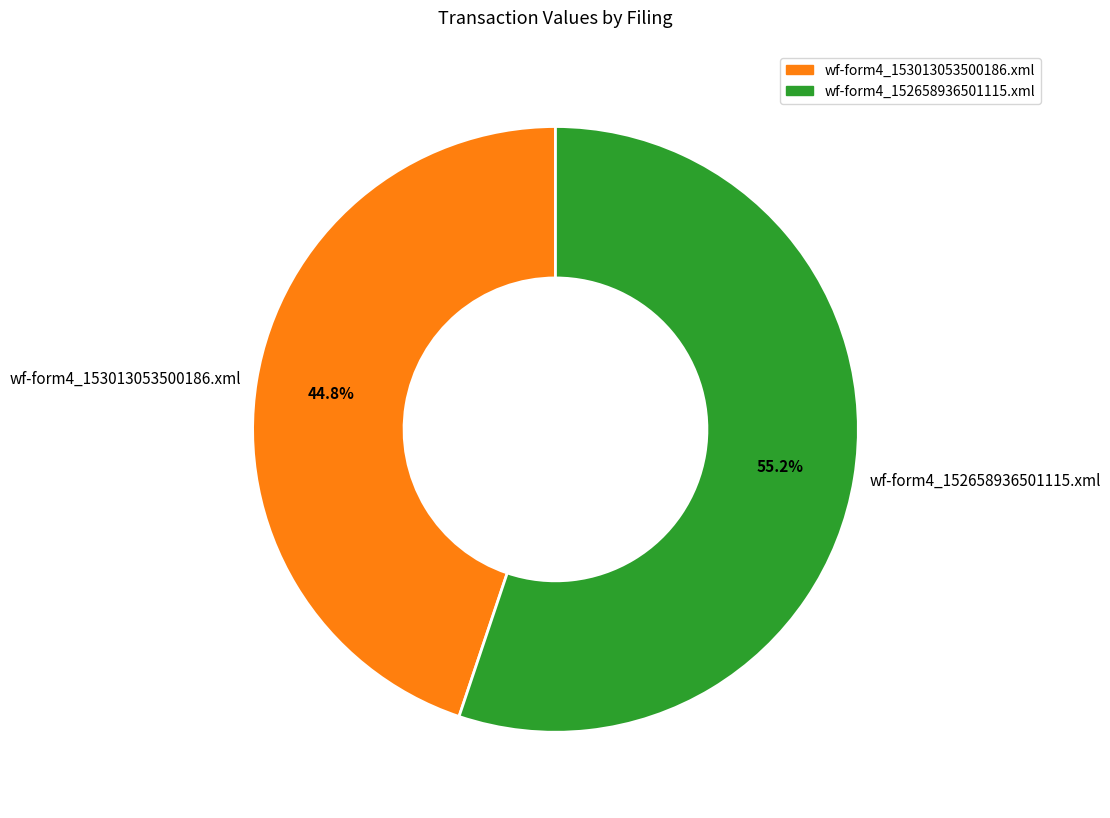

To the nearest percent, what is the difference between the largest and smallest slice percentages?

10%